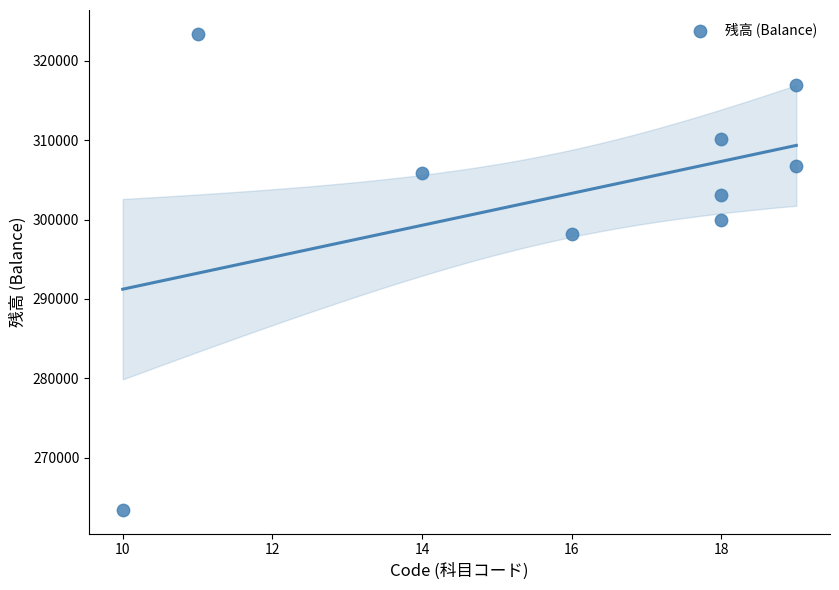

What Y value in the scatter plot is closest to 293420?

298130